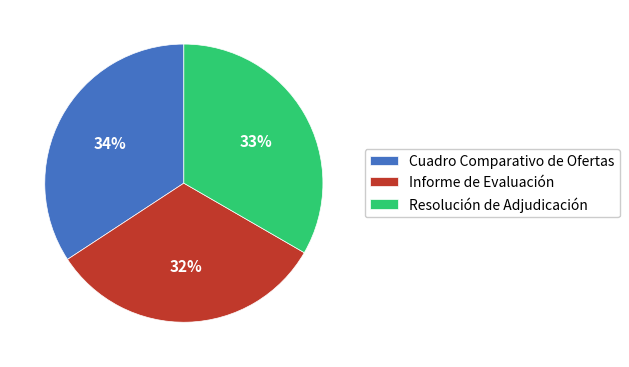

Do Resolución de Adjudicación and Cuadro Comparativo de Ofertas together represent more than half of the pie?

Yes